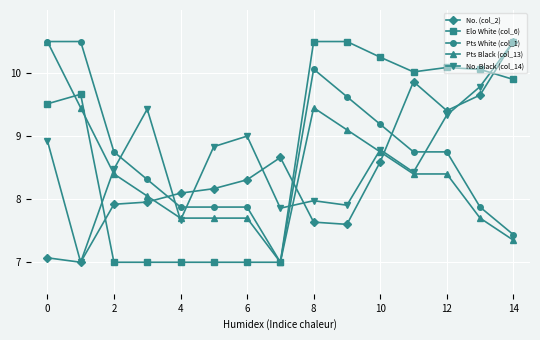

How many intersections are there between Elo White (col_6) and No. Black (col_14)?

3